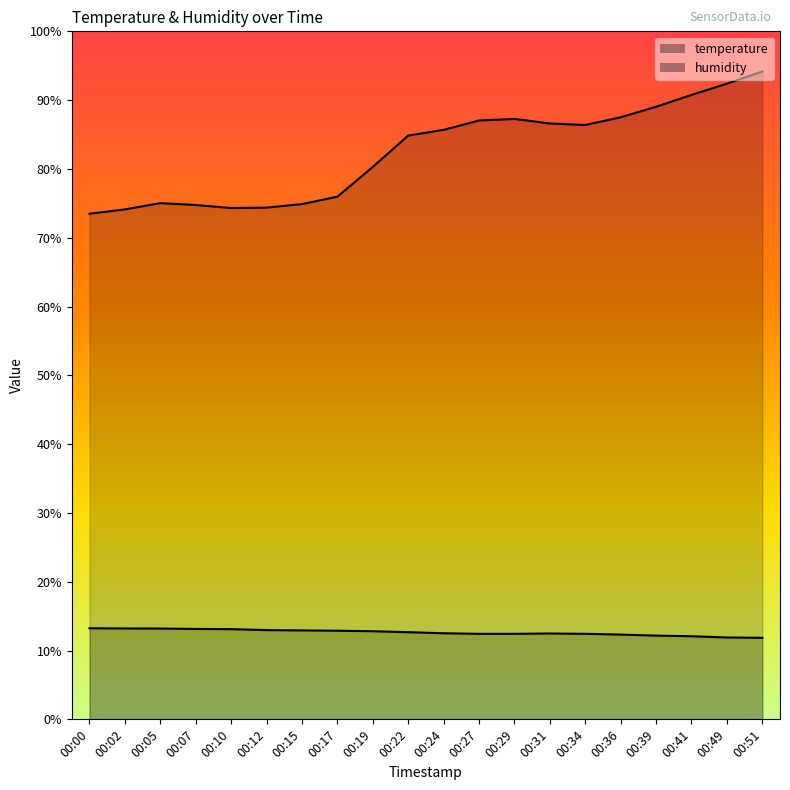

Between 00:29 and 00:19, which is larger?

00:19